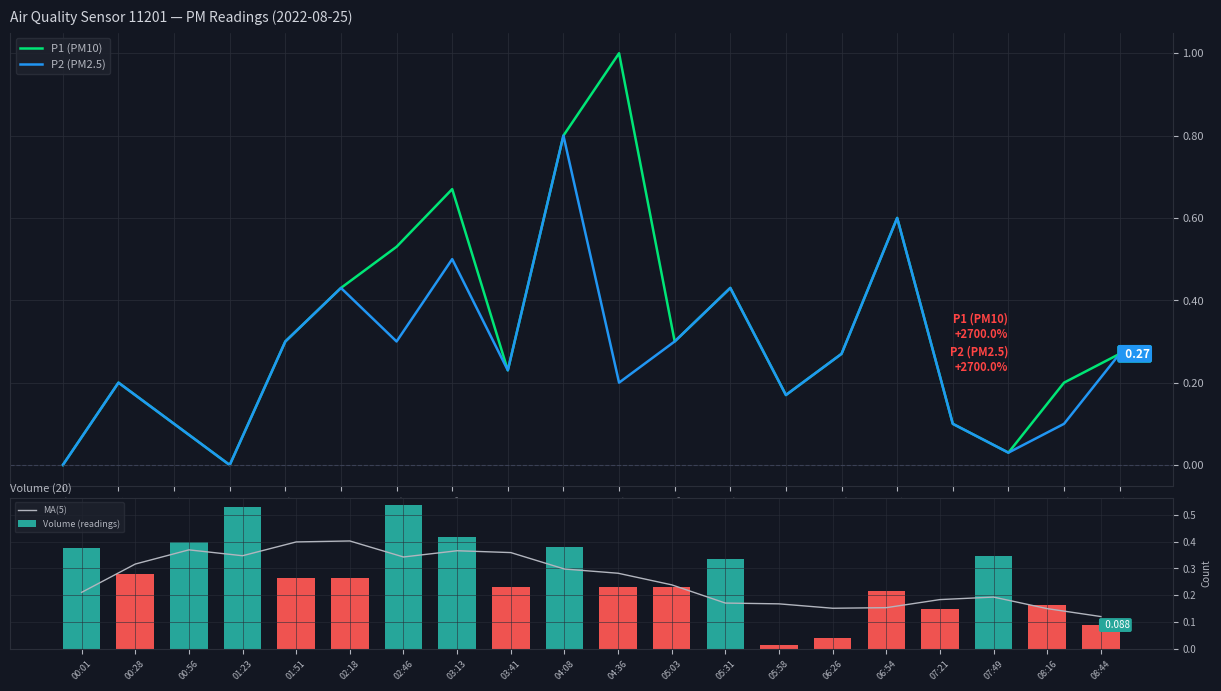

What is the difference between the maximum and minimum values in the MA(5) series?

0.3